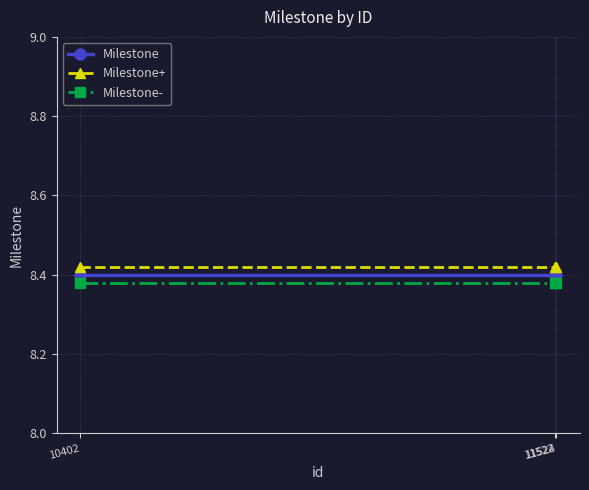

What is the sum of all Milestone- values?

25.1